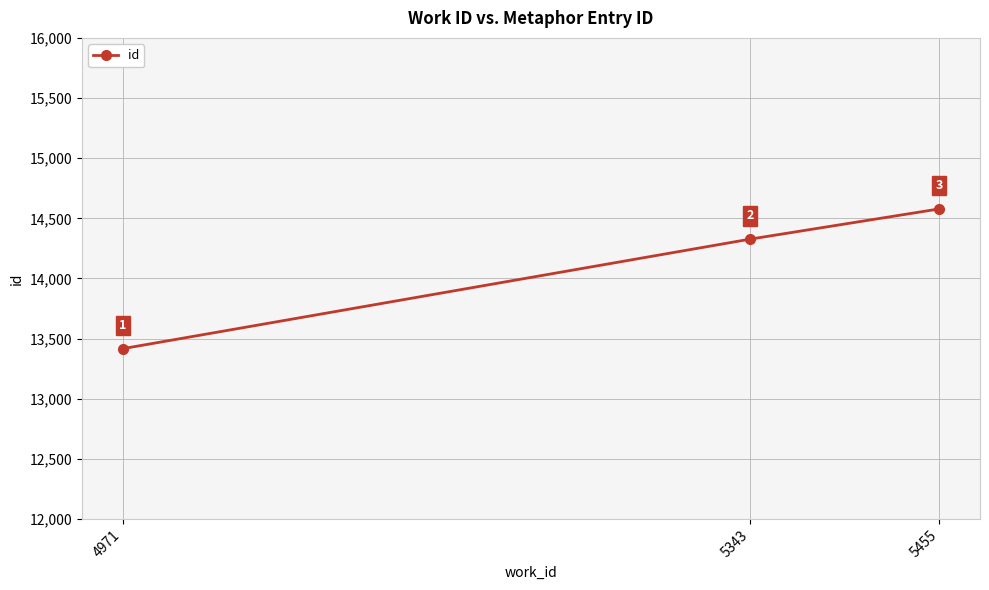

Where is the data nearest to the value 13997?

5343